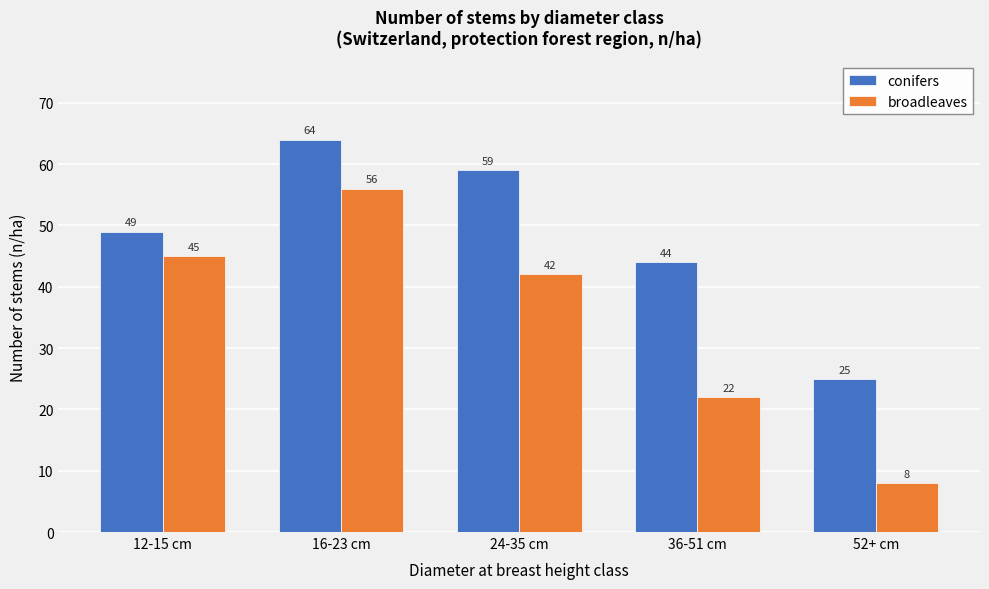

Reading right to left, what are all the values shown in this chart?

conifers: 52+ cm=25	36-51 cm=44	24-35 cm=59	16-23 cm=64	12-15 cm=49
broadleaves: 52+ cm=8	36-51 cm=22	24-35 cm=42	16-23 cm=56	12-15 cm=45